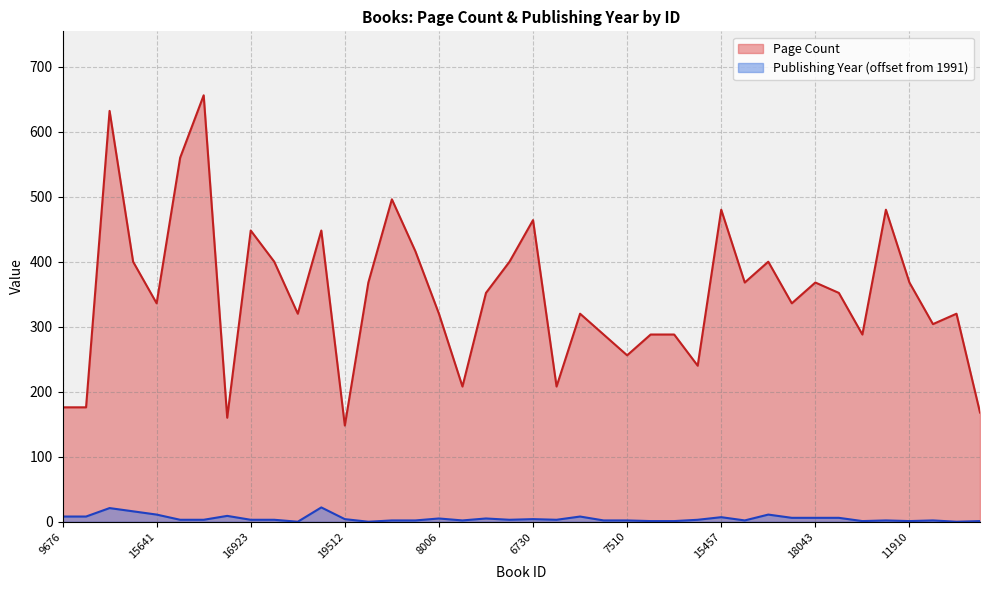

Is the value of Page Count at 19512 greater than the value of Publishing Year at 3757?

Yes